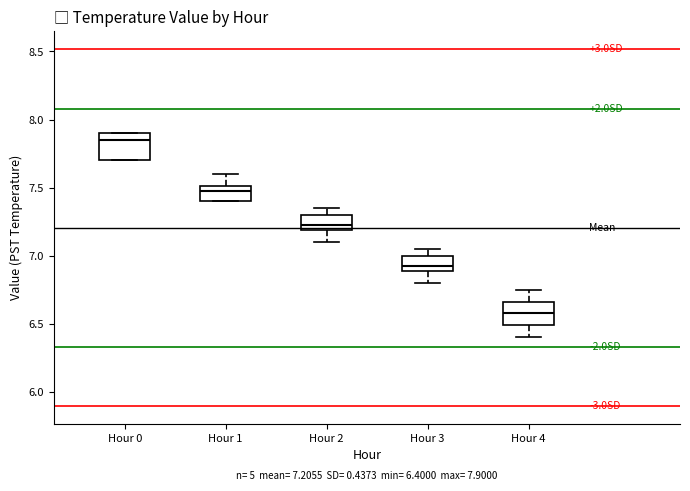

Which box's median line is the highest?

Hour 0